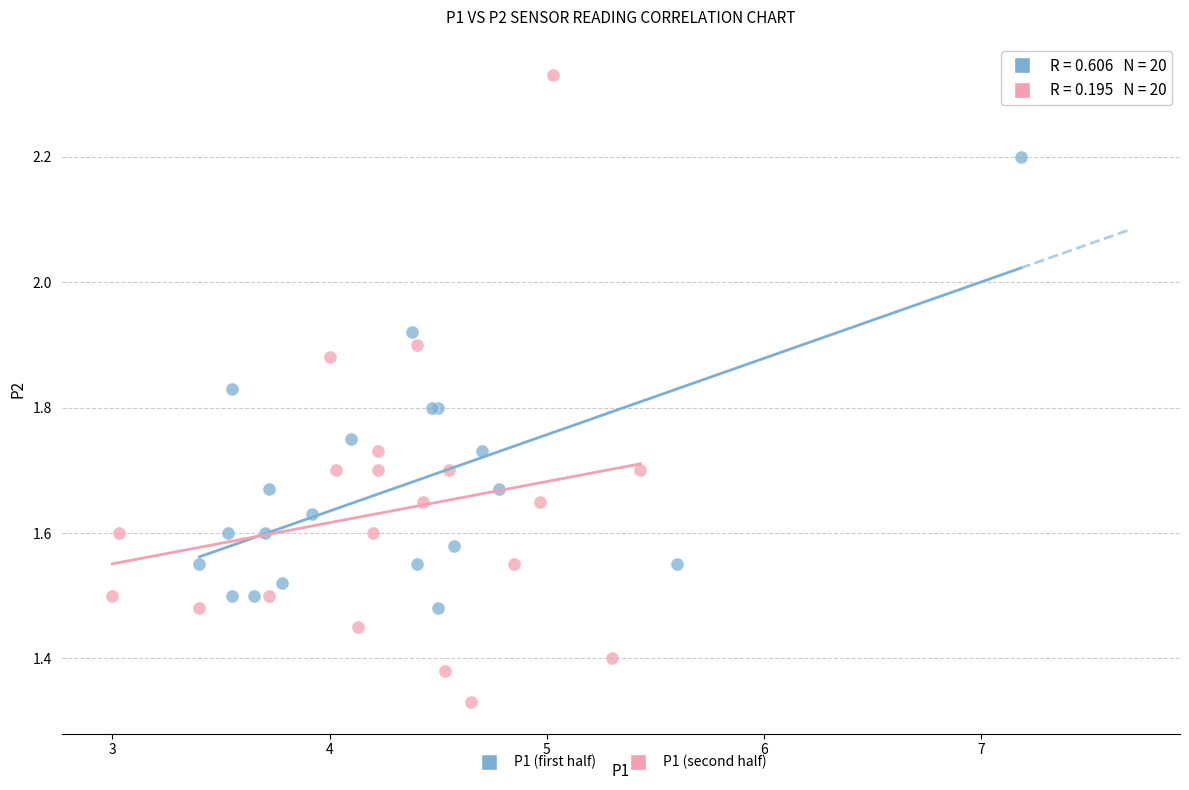

Which series has the widest spread of Y values?

P1 (second half)